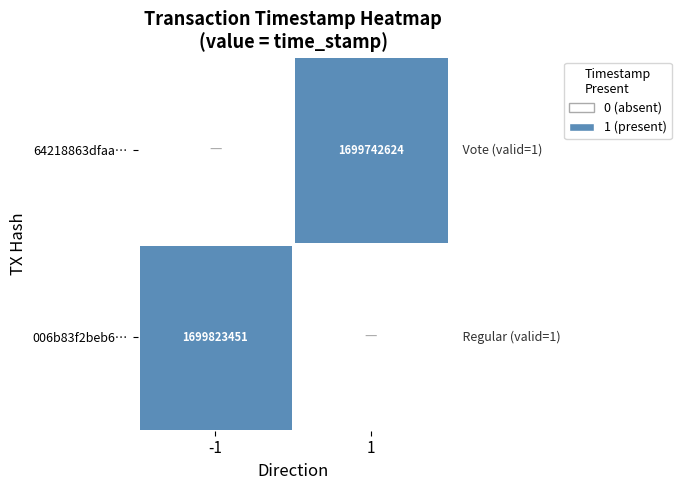

List the labels in order of 64218863dfaa… value, smallest first.

-1, 1